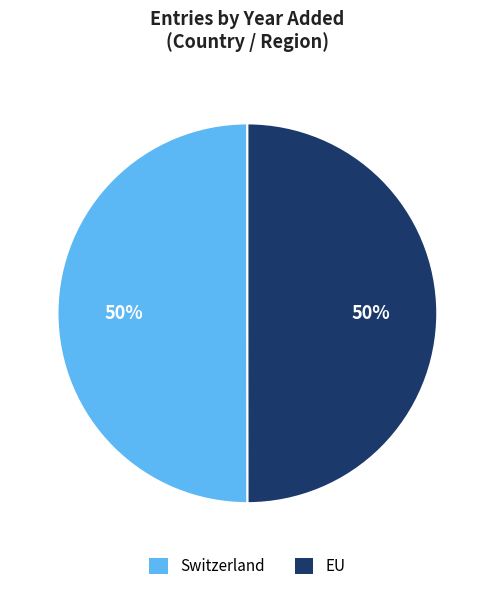

How many slices are in this pie chart?

2